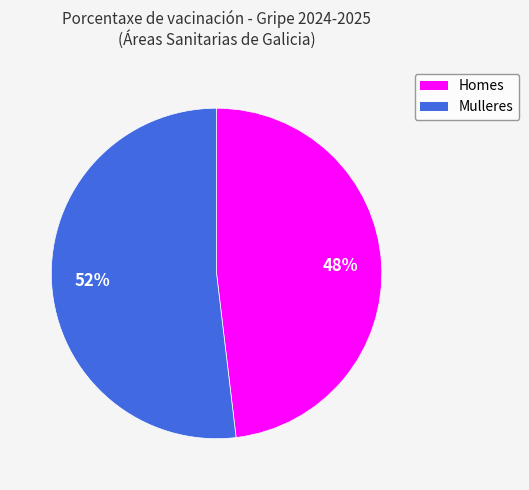

What percentage is the Homes slice, to the nearest percent?

48%